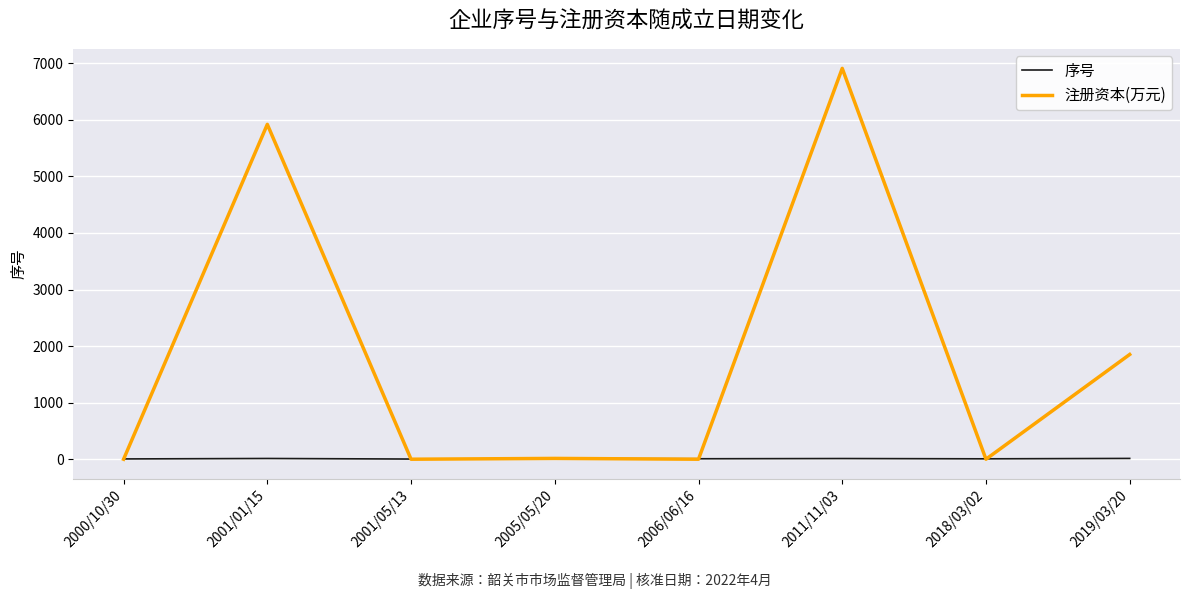

What is the greatest value displayed?

6910.0